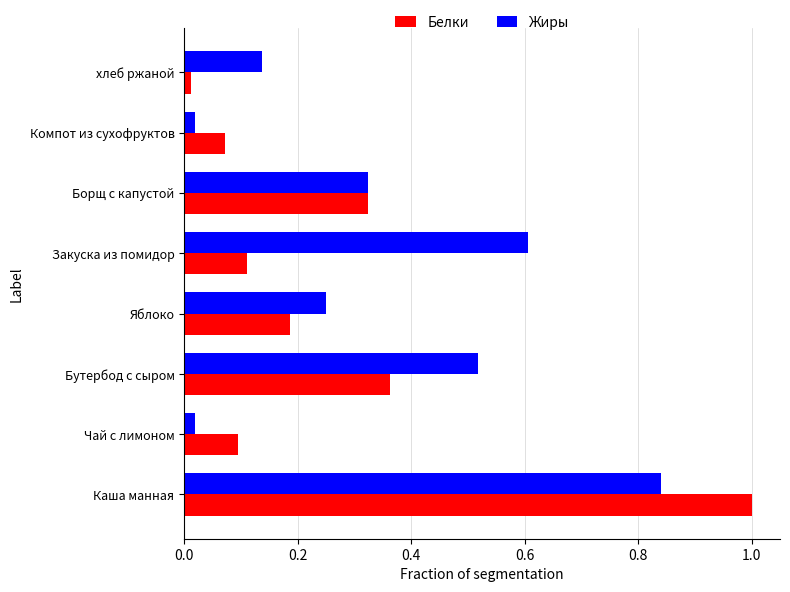

What is the sum of all Жиры values?

2.7